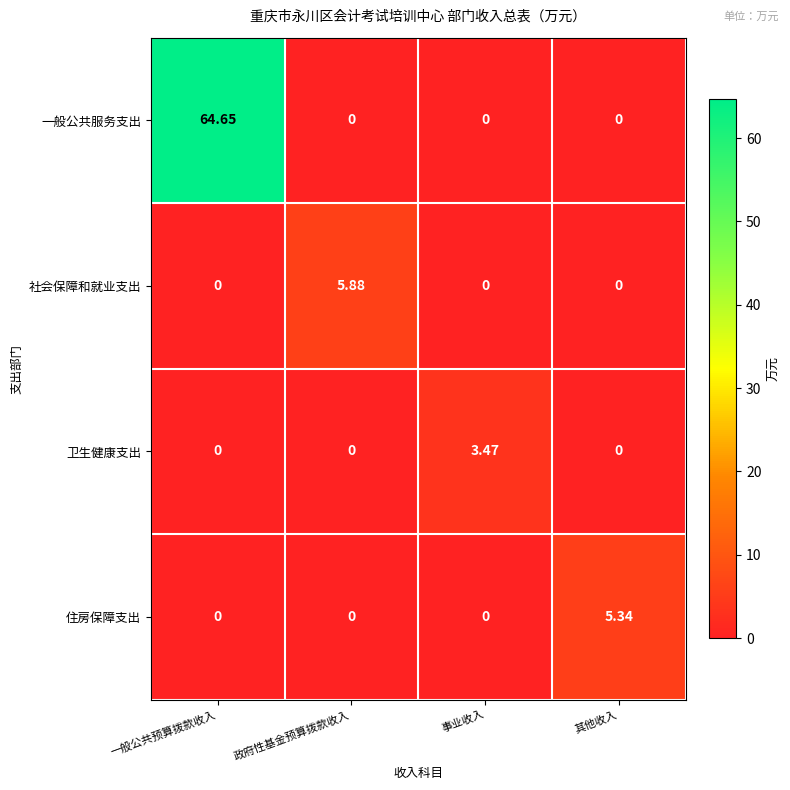

Which series changed the most between 一般公共预算拨款收入 and 其他收入?

一般公共服务支出